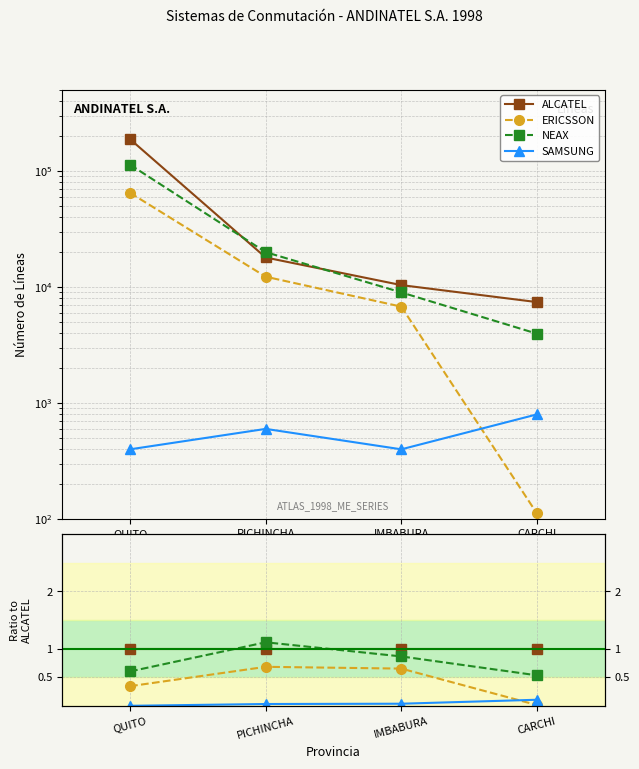

How many lines are shown in the chart?

4